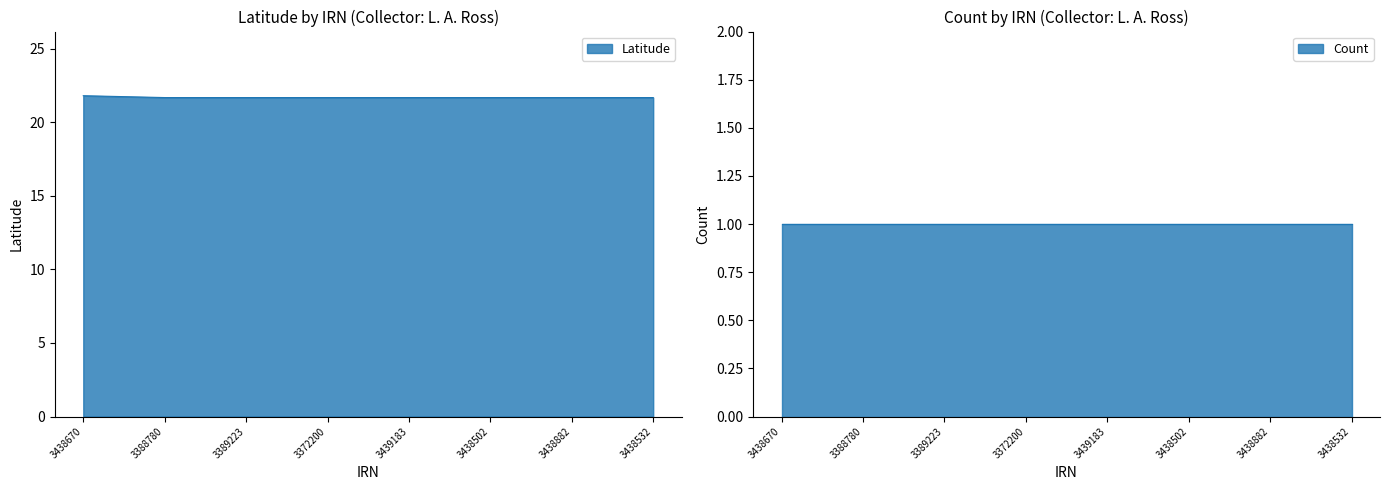

List the labels in order of value, smallest first.

3388780, 3389223, 3372200, 3439183, 3438502, 3438882, 3438532, 3438670